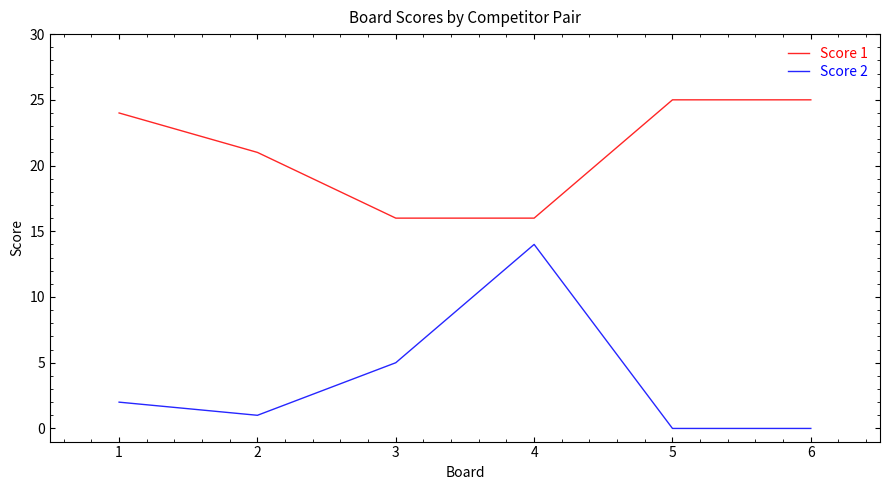

Reading right to left, what are all the values shown in this chart?

Score 1: 6=25	5=25	4=16	3=16	2=21	1=24
Score 2: 6=0	5=0	4=14	3=5	2=1	1=2